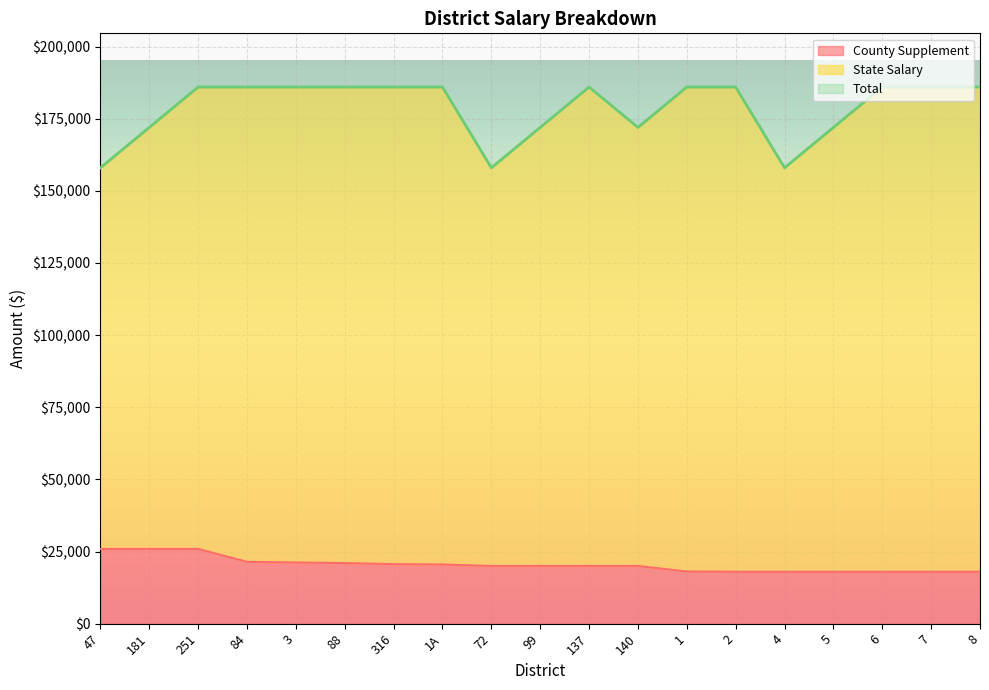

What is the difference between the highest and lowest values at 1?

167922.6